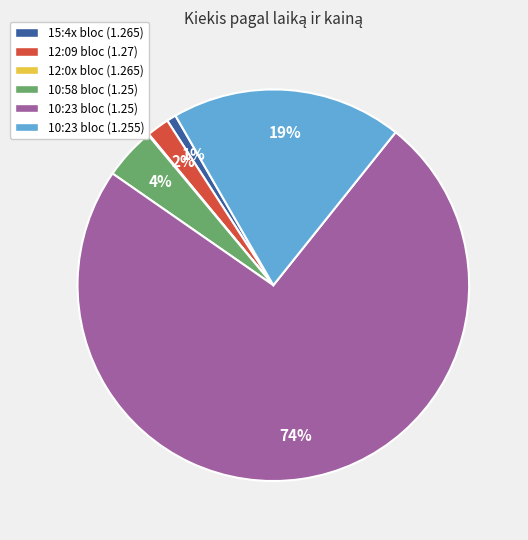

Between 12:09 bloc (1.27) and 15:4x bloc (1.265), which is larger?

12:09 bloc (1.27)